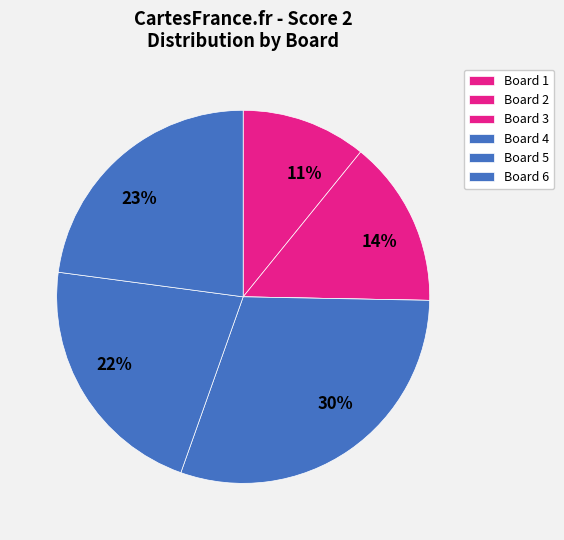

What is the largest slice in the pie chart?

Board 4